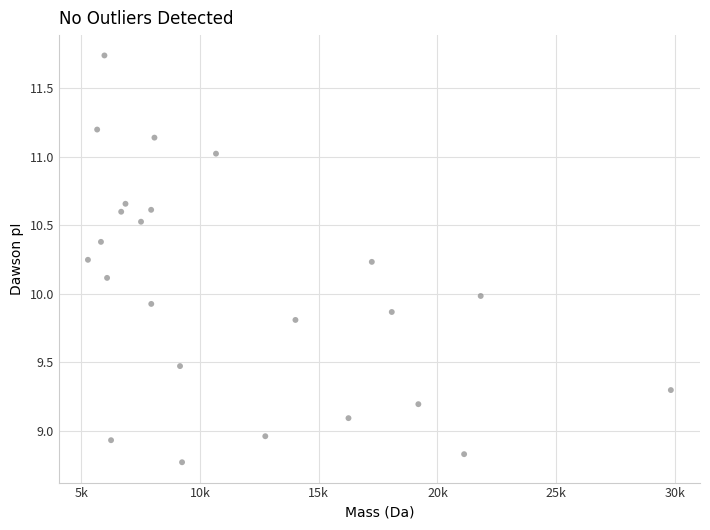

What is the range of X values (max minus min)?

24559.4